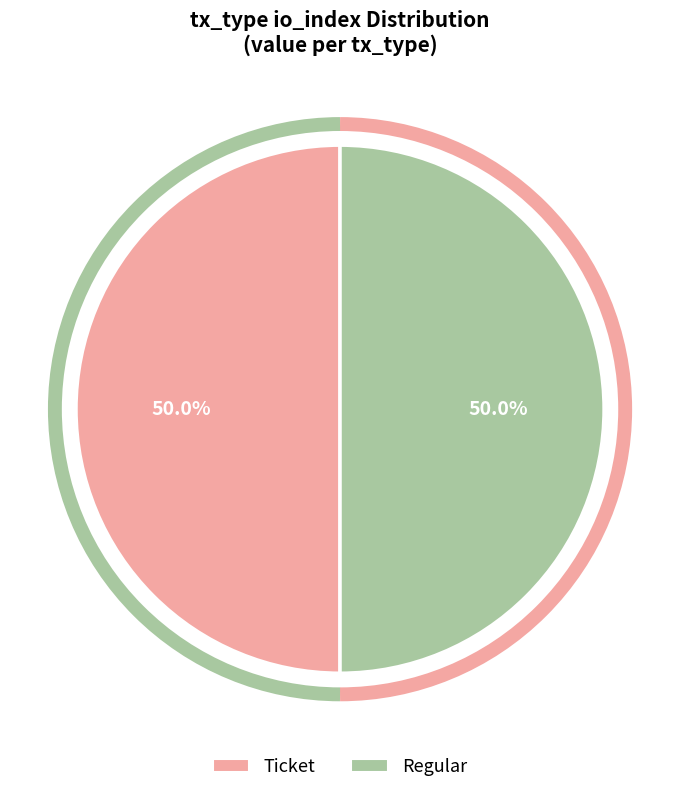

How many segments does this pie chart have?

2